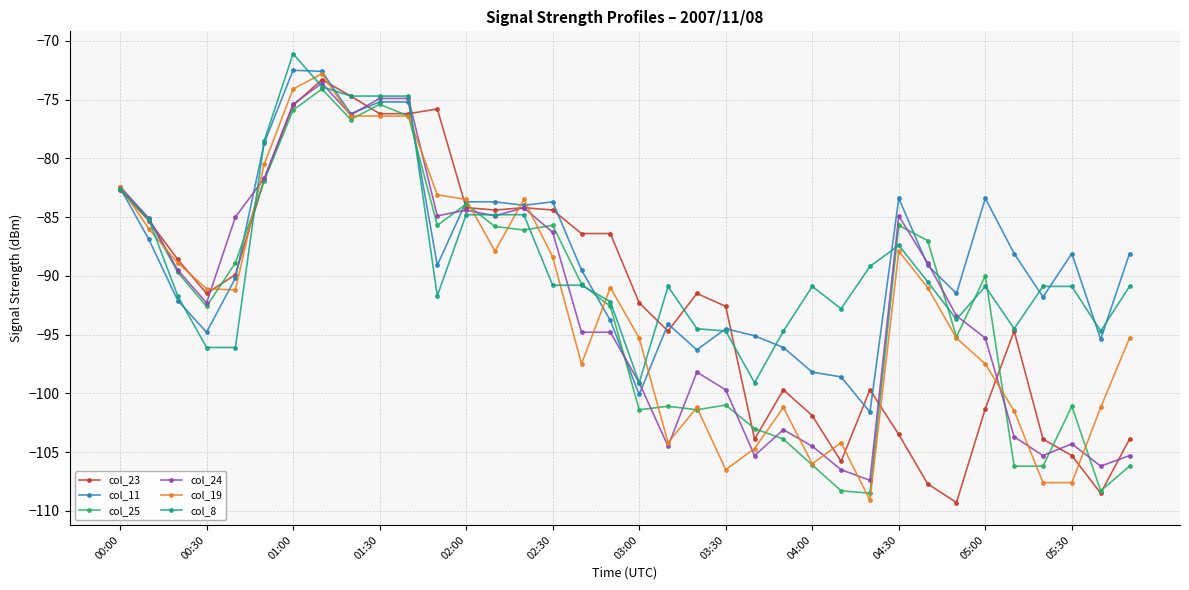

What is the value of the col_24 point at the 24th from the left?

-103.1